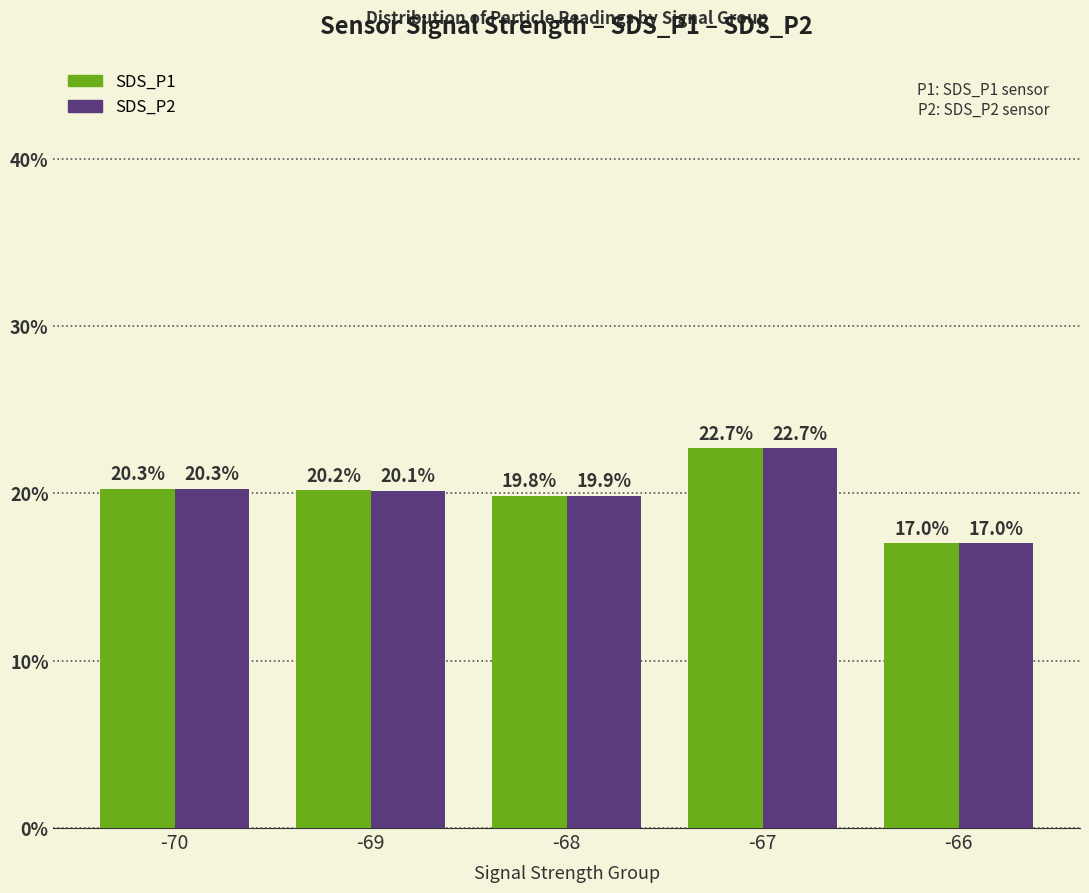

What is the difference between the maximum and minimum values in the SDS_P1 series?

5.7